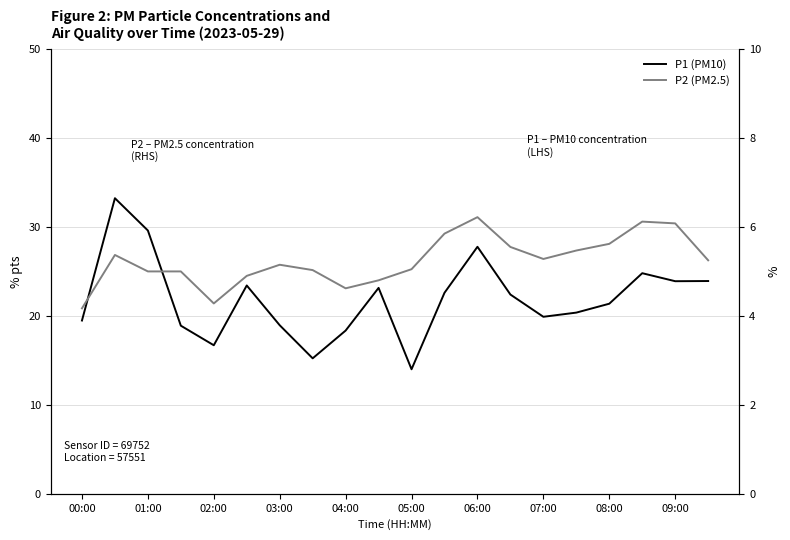

At which category does P1 (PM10) reach its first local peak?

01:00